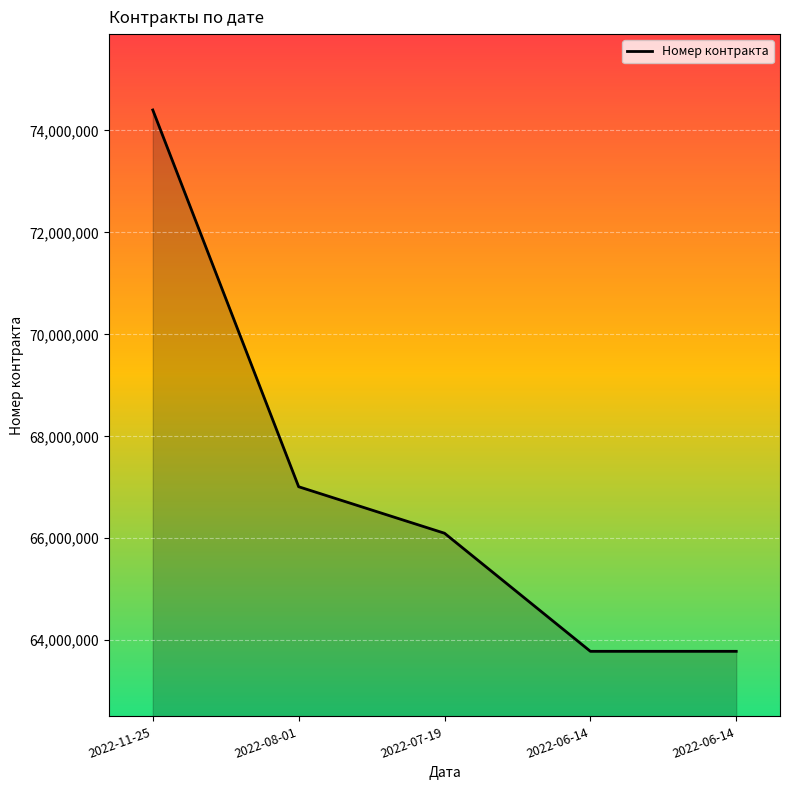

How many distinct data groups are displayed?

1